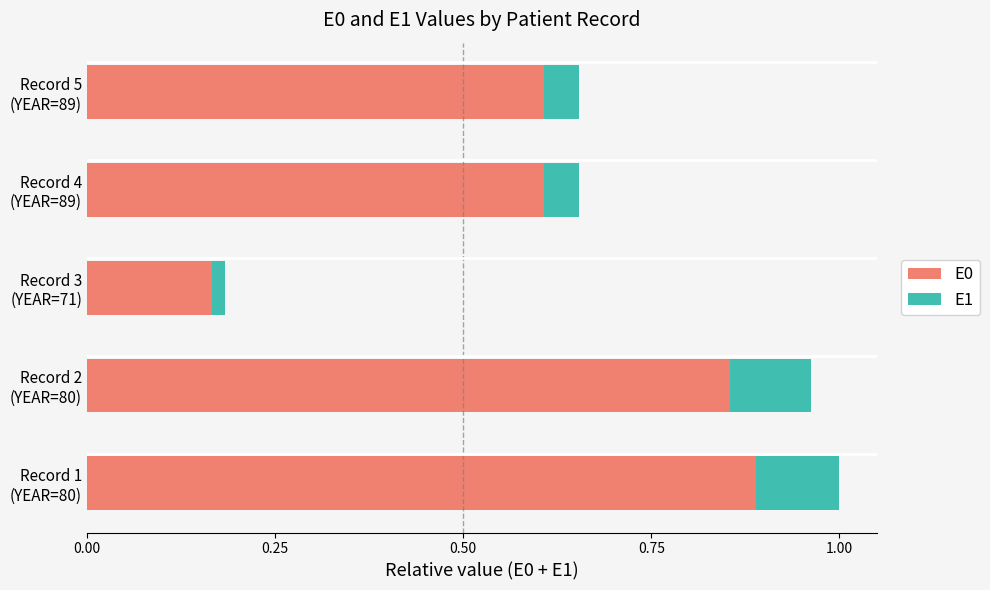

What is the sum of all E0 values?

3.1